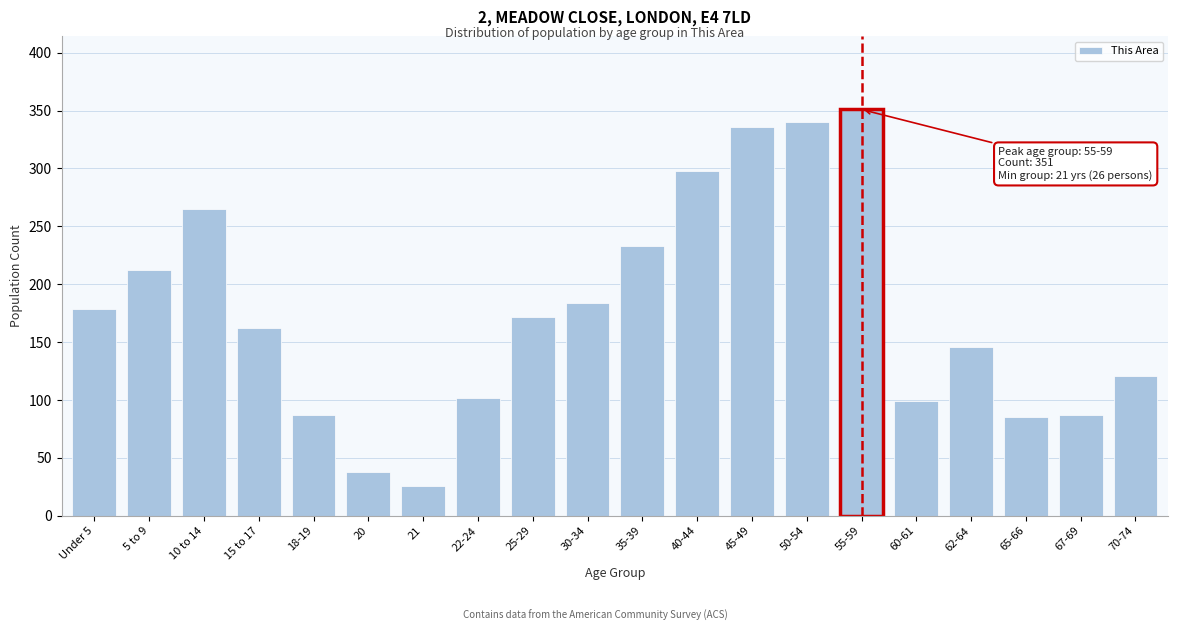

Reading left to right, what are all the values shown in this chart?

Under 5=179	5 to 9=212	10 to 14=265	15 to 17=162	18-19=87	20=38	21=26	22-24=102	25-29=172	30-34=184	35-39=233	40-44=298	45-49=336	50-54=340	55-59=351	60-61=99	62-64=146	65-66=85	67-69=87	70-74=121